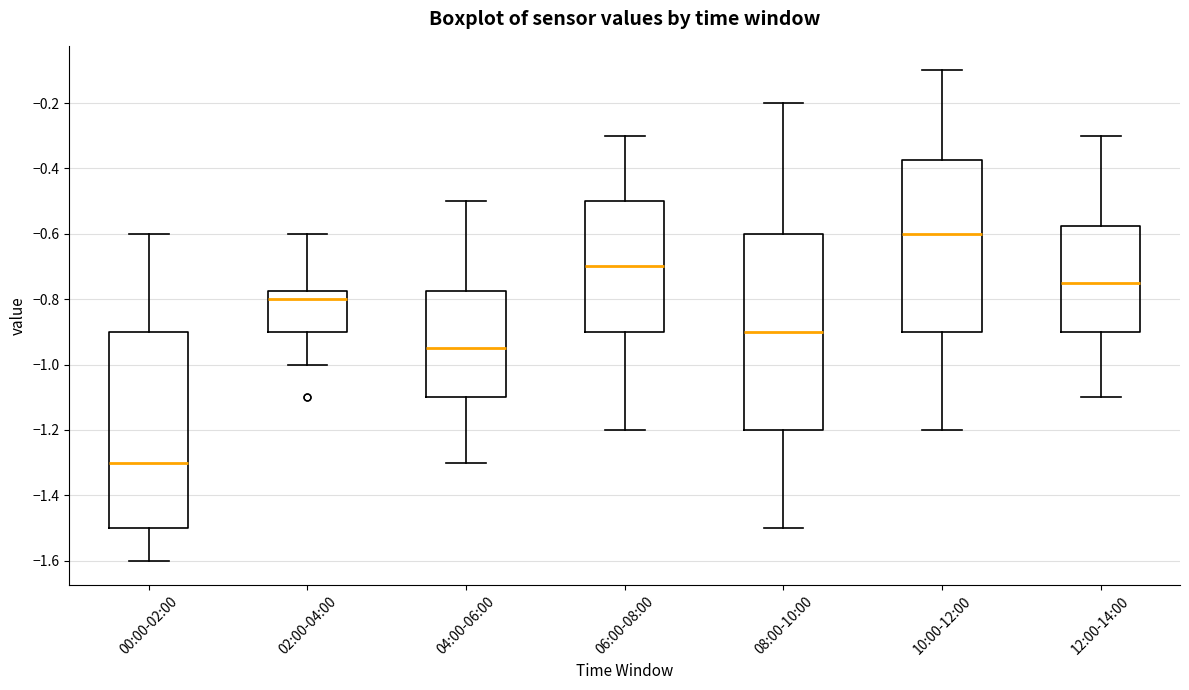

Reading left to right, transcribe this box plot: for each box, give where its median line is, the range the box spans, and where its two whiskers end, as read against the y-axis. The values are not printed on the chart, so give them approximately, as read against the axis.

00:00-02:00: median -1.30, box -1.50 to -0.90, whiskers -1.60 to -0.60
02:00-04:00: median -0.80, box -0.90 to -0.78, whiskers -1.00 to -0.60
04:00-06:00: median -0.94, box -1.10 to -0.78, whiskers -1.30 to -0.50
06:00-08:00: median -0.70, box -0.90 to -0.50, whiskers -1.20 to -0.30
08:00-10:00: median -0.90, box -1.20 to -0.60, whiskers -1.50 to -0.20
10:00-12:00: median -0.60, box -0.90 to -0.38, whiskers -1.20 to -0.10
12:00-14:00: median -0.74, box -0.90 to -0.58, whiskers -1.10 to -0.30